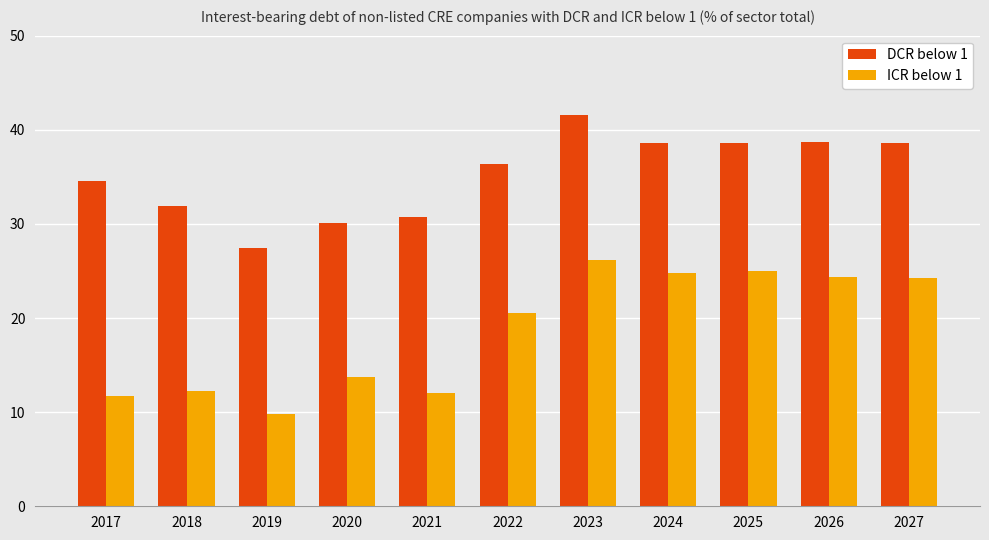

How many values in the ICR below 1 series are below 20?

5